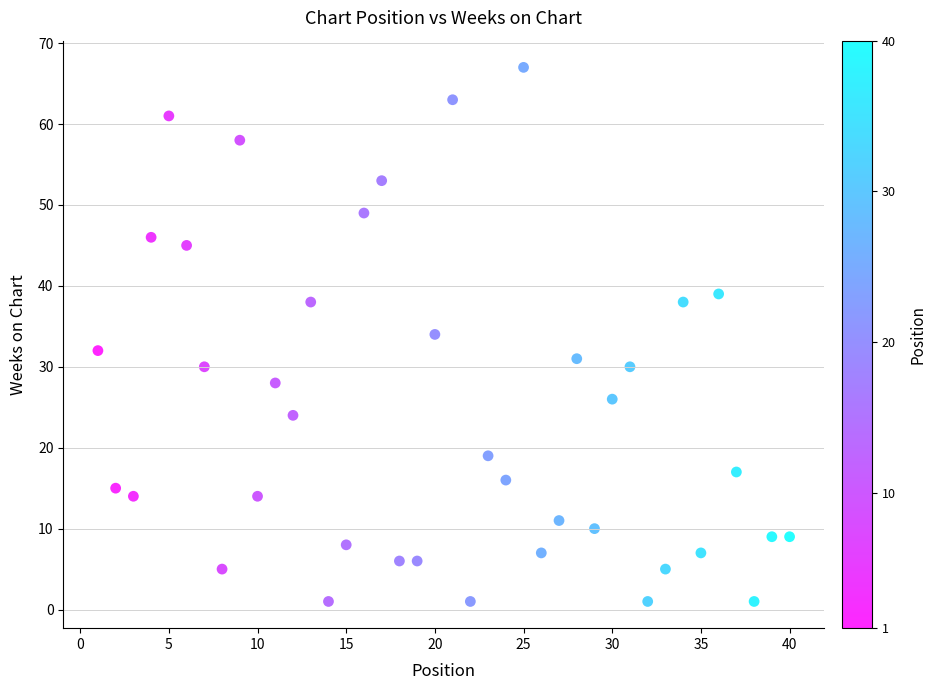

What is the range of Y values (max minus min)?

66